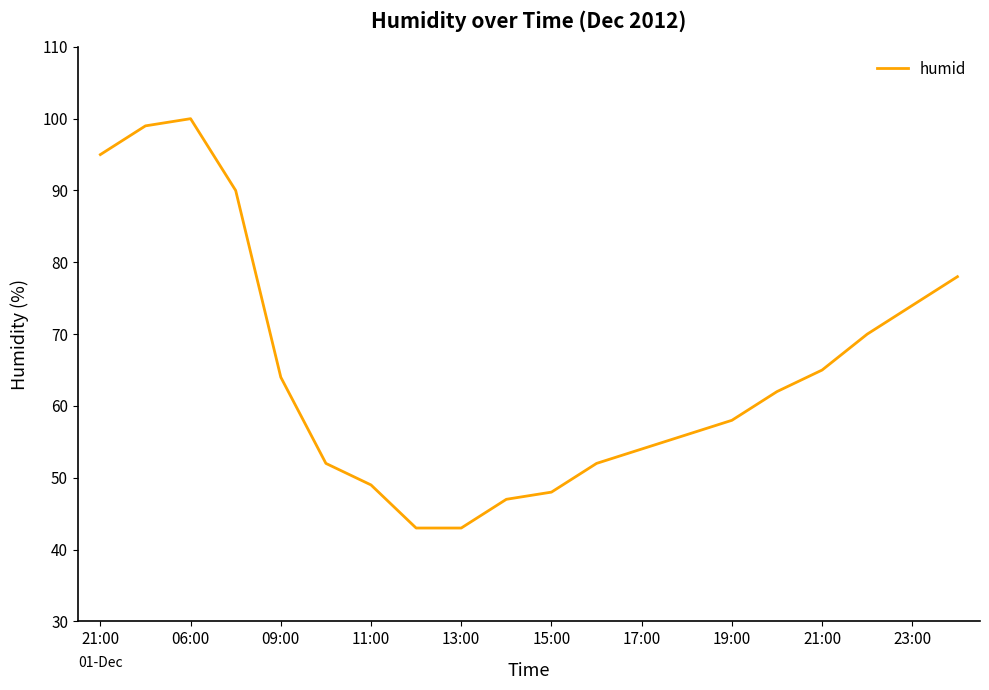

Reading left to right, what are all the values shown in this chart?

95	99	100	90	64	52	49	43	43	47	48	52	54	56	58	62	65	70	74	78